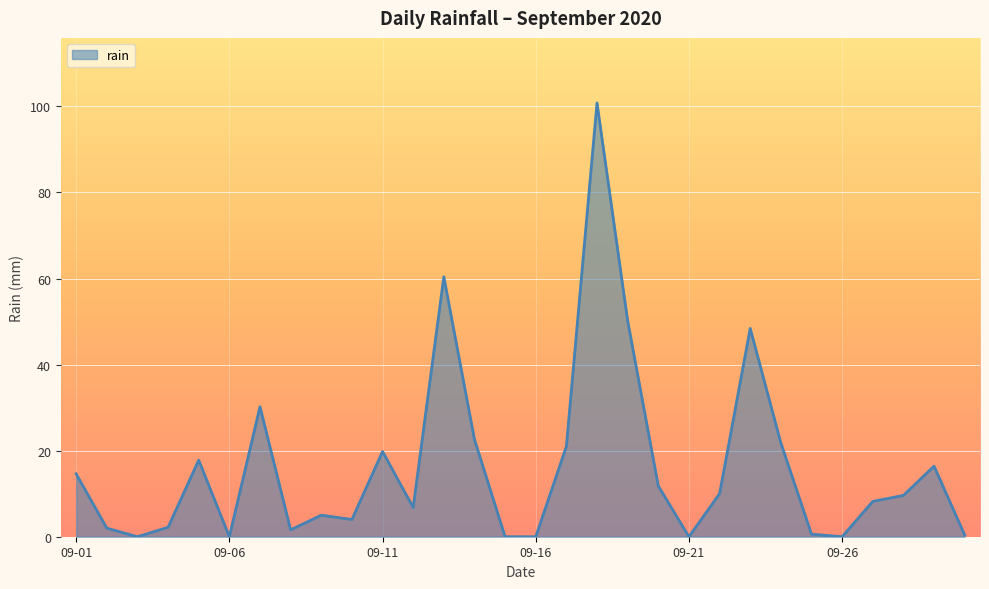

How many lines are shown in the chart?

1